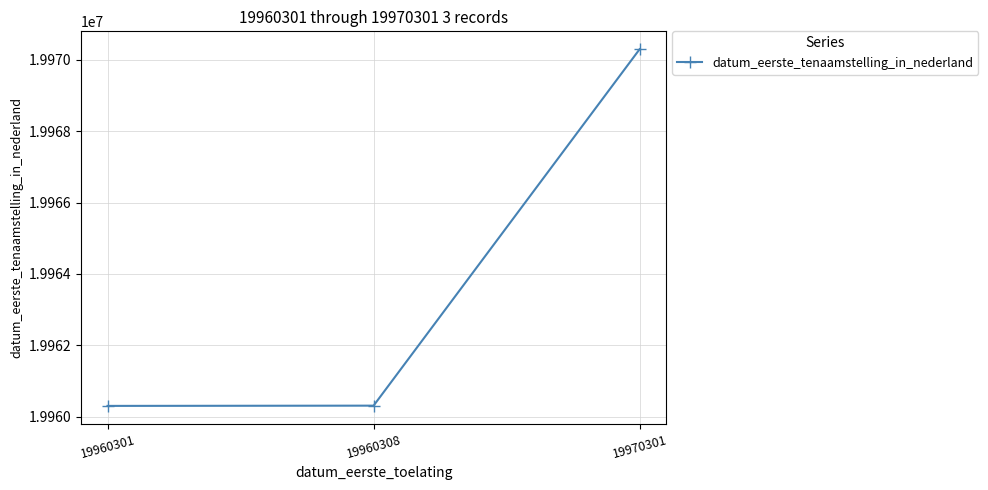

Where is the data nearest to the value 19965301?

19960308